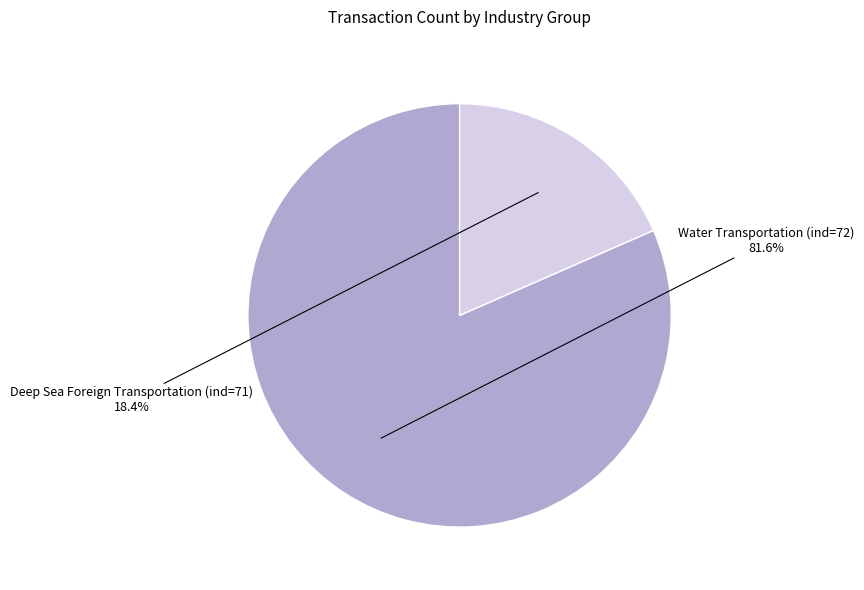

True or false: Water Transportation (ind=72) accounts for 82% of the total.

True